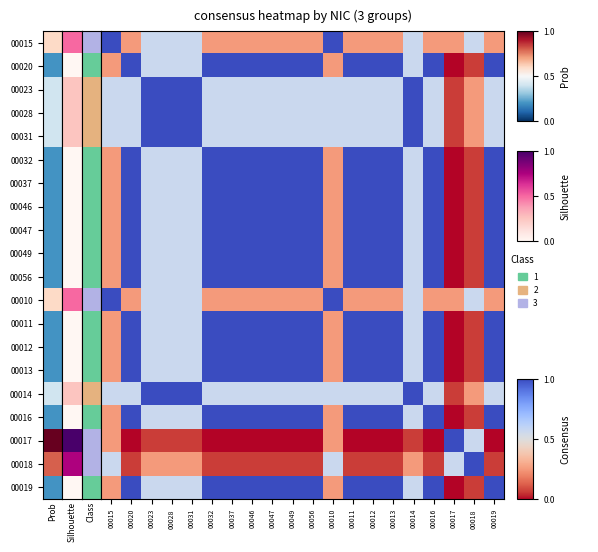

Between 00016 and 00014, which is larger?

00014